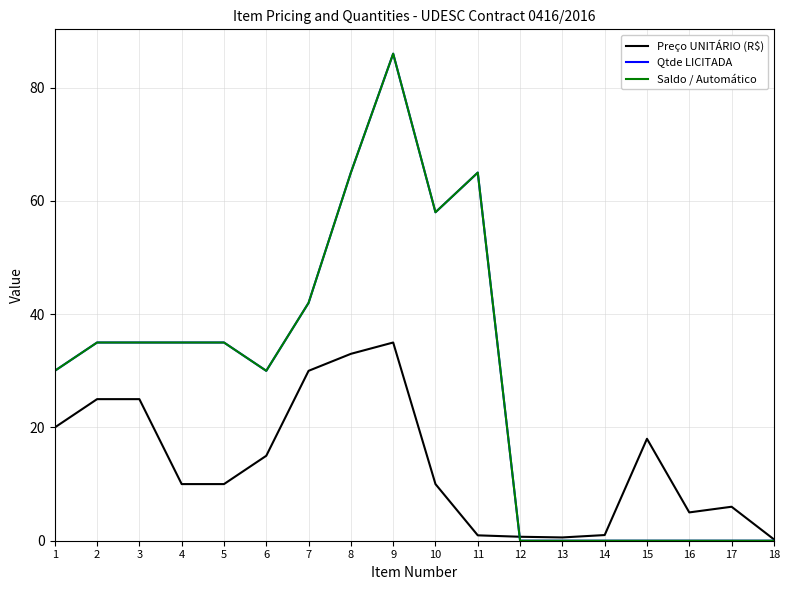

Is this an area chart (filled region under the line)?

No